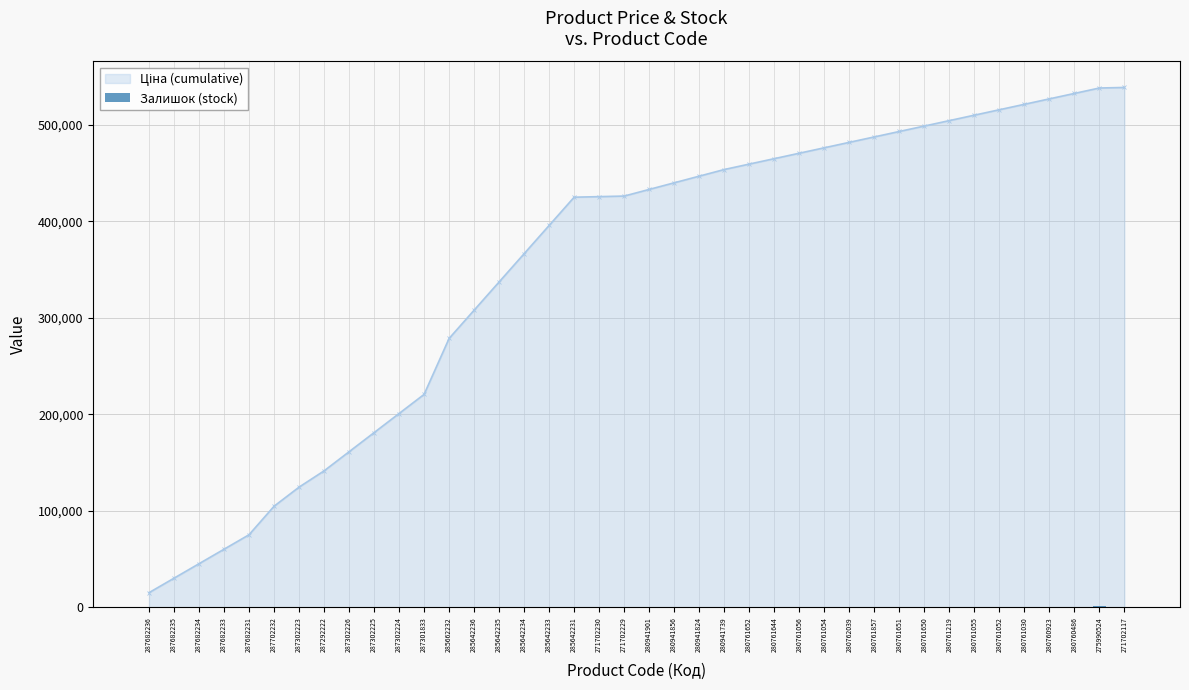

Where is the data nearest to the value 438?

280761651